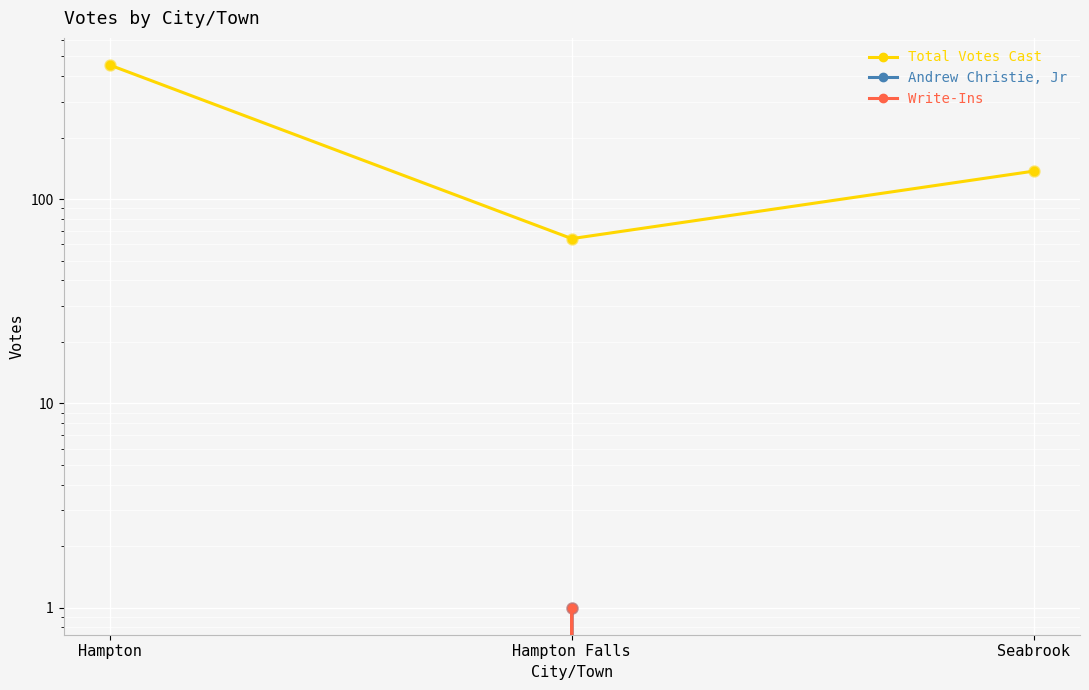

Count the Andrew Christie, Jr values in the range 0 to 1.

3